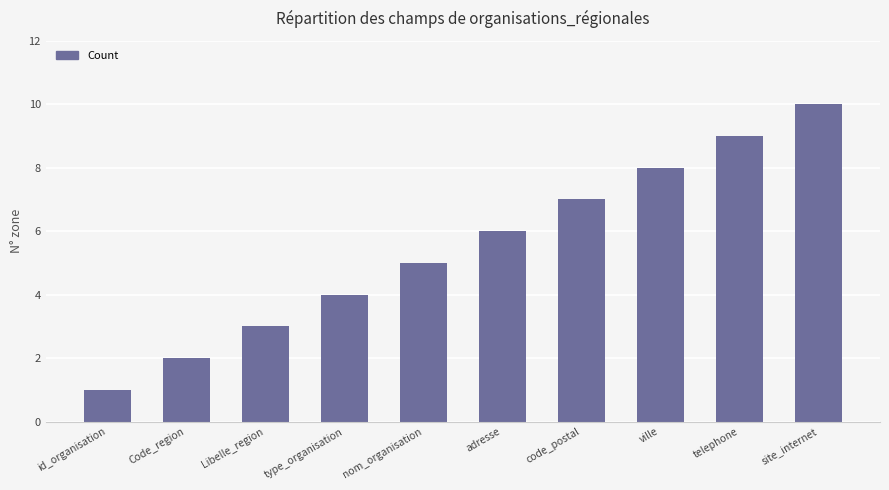

What is the label of the 10th bar from the left?

site_internet